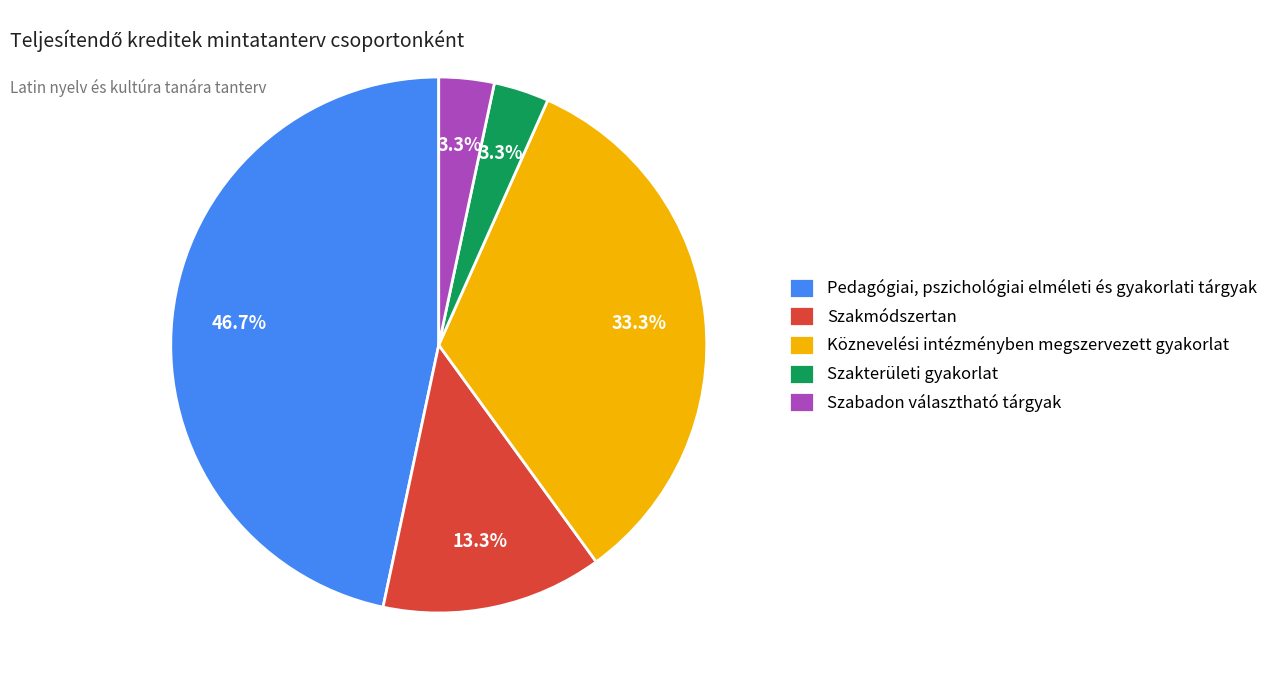

To the nearest percent, what is the combined percentage of Szakmódszertan and Szabadon választható tárgyak?

17%